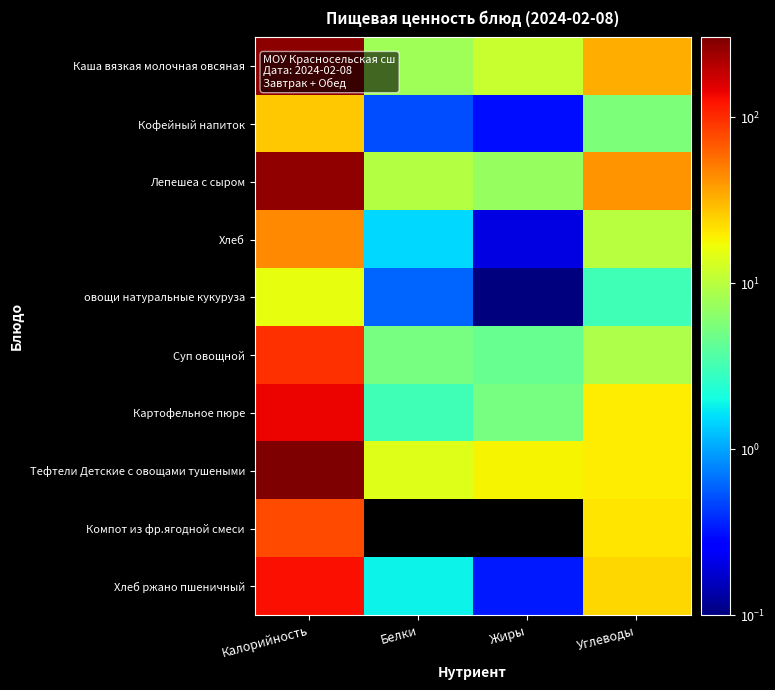

Reading right to left, transcribe all the data shown in this chart.

Каша вязкая молочная овсяная: Углеводы=33.7	Жиры=11.6	Белки=7.9	Калорийность=270.6
Кофейный напиток: Углеводы=5.6	Жиры=0.3	Белки=0.5	Калорийность=26.7
Лепешеа с сыром: Углеводы=40.8	Жиры=7.2	Белки=9.6	Калорийность=266.2
Хлеб: Углеводы=9.8	Жиры=0.2	Белки=1.5	Калорийность=46.0
овощи натуральные кукуруза: Углеводы=3.1	Жиры=0.1	Белки=0.6	Калорийность=15.7
Суп овощной: Углеводы=9.0	Жиры=4.5	Белки=5.2	Калорийность=97.3
Картофельное пюре: Углеводы=19.8	Жиры=5.3	Белки=3.1	Калорийность=139.4
Тефтели Детские с овощами тушеными: Углеводы=19.6	Жиры=18.6	Белки=14.1	Калорийность=302.3
Компот из фр.ягодной смеси: Углеводы=20.7	Жиры=0.0	Белки=0.0	Калорийность=78.2
Хлеб ржано пшеничный: Углеводы=23.9	Жиры=0.3	Белки=1.8	Калорийность=126.7